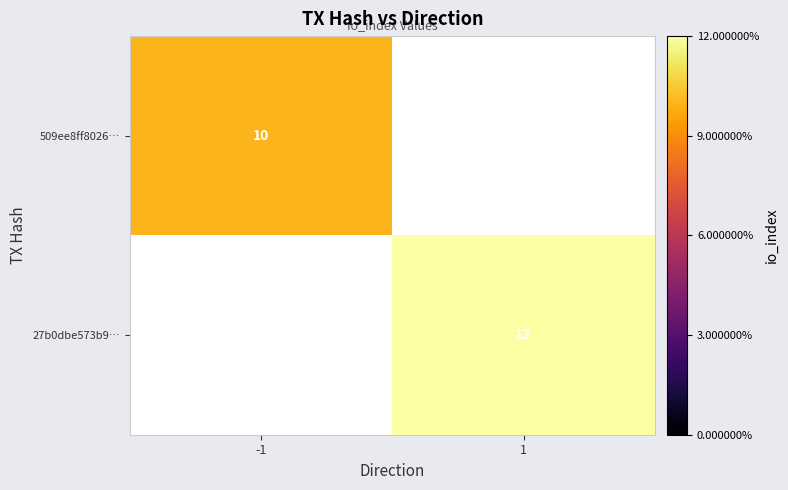

Count the number of categories in the chart.

2